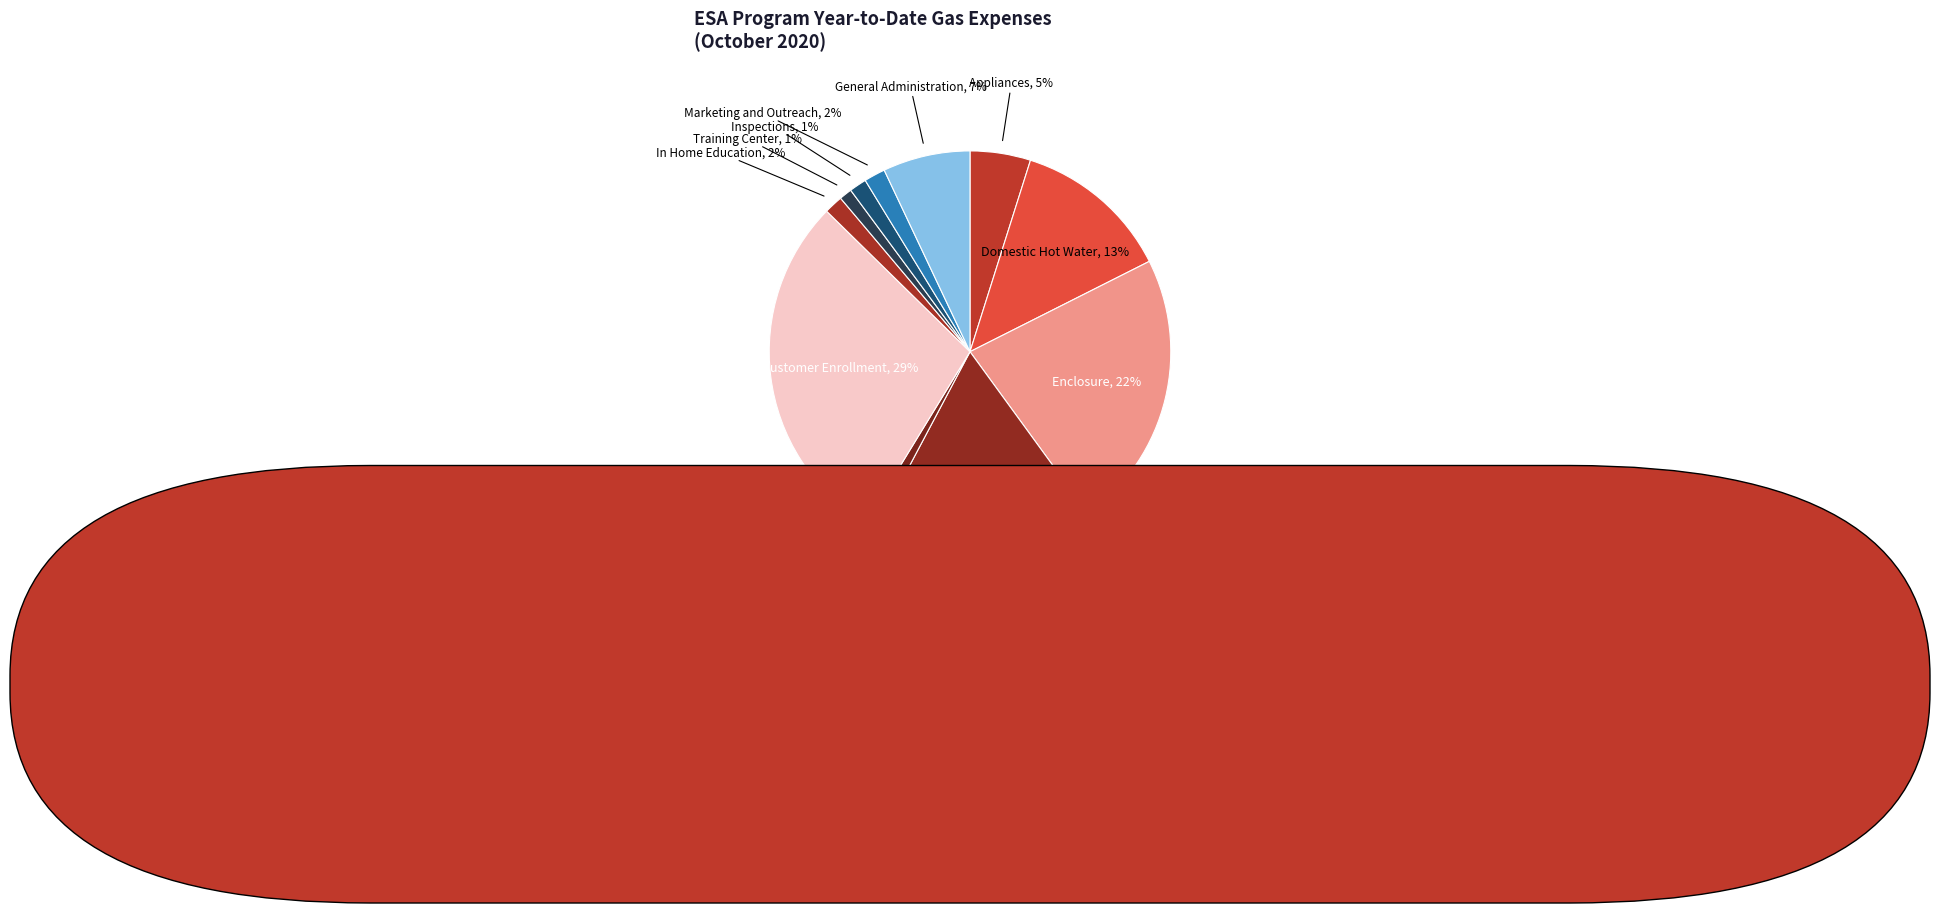

How many slices are in this pie chart?

11